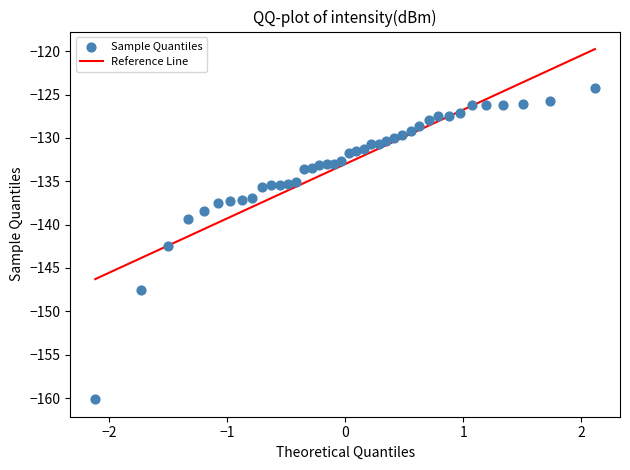

What Y value in the scatter plot is closest to -142?

-142.5